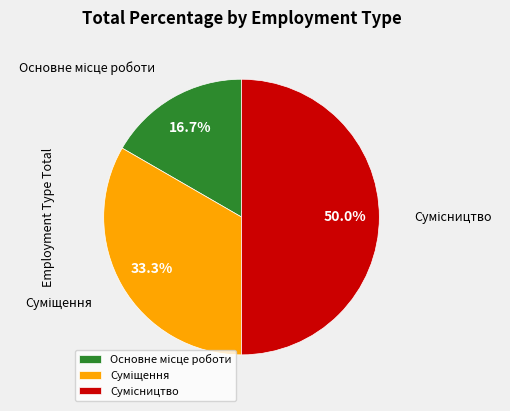

Rank the categories by value from lowest to highest.

Основне місце роботи, Суміщення, Сумісництво